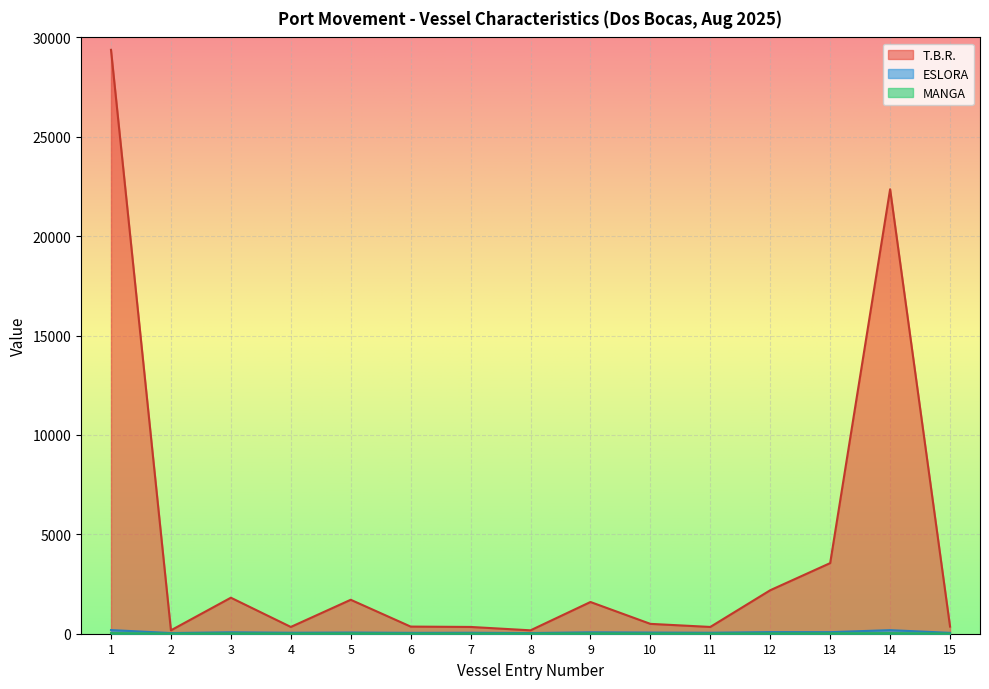

At which category does T.B.R. reach its first local peak?

3